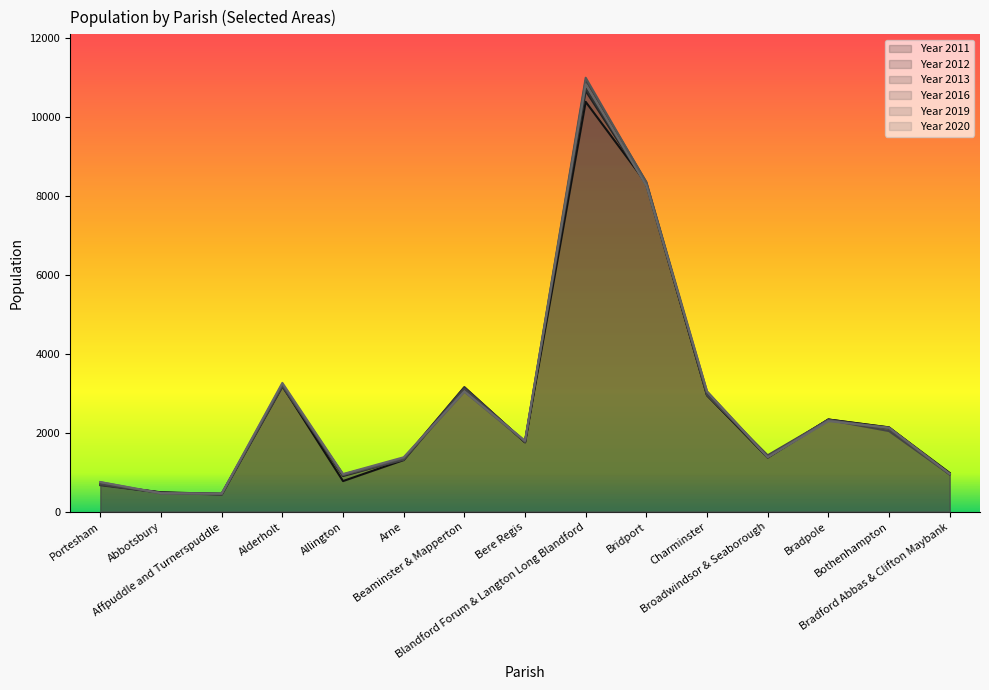

How many lines are shown in the chart?

6